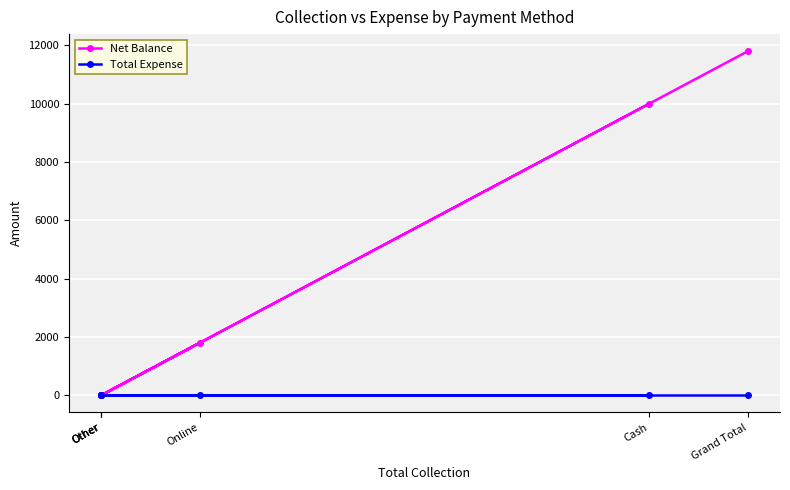

List the series in order of their peak value, highest first.

Net Balance, Total Expense